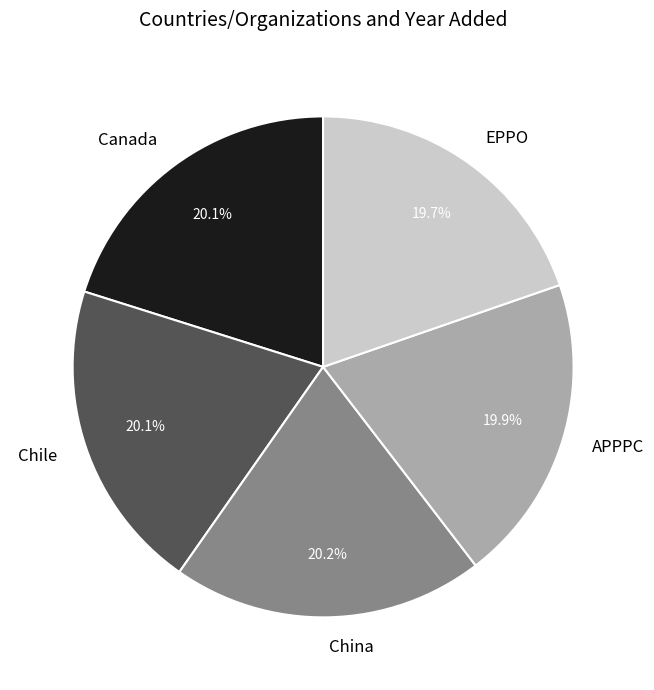

Is there a majority slice in this chart?

No